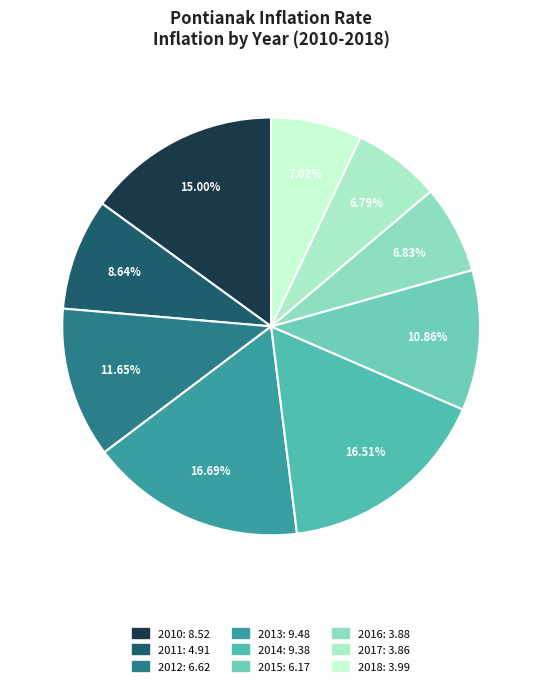

How many segments does this pie chart have?

9